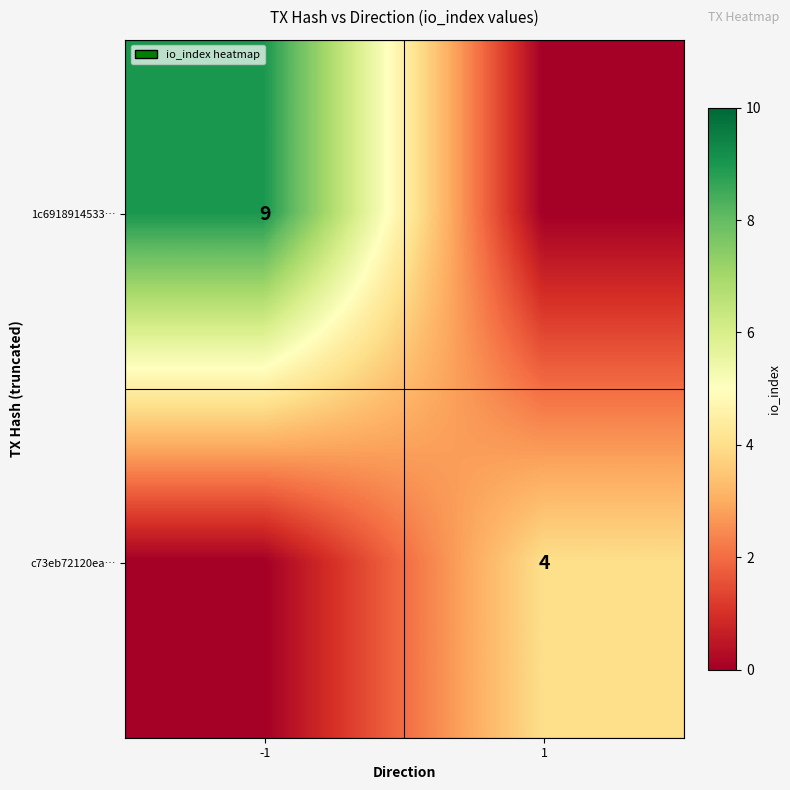

What is the difference between the highest and lowest values at 1?

4